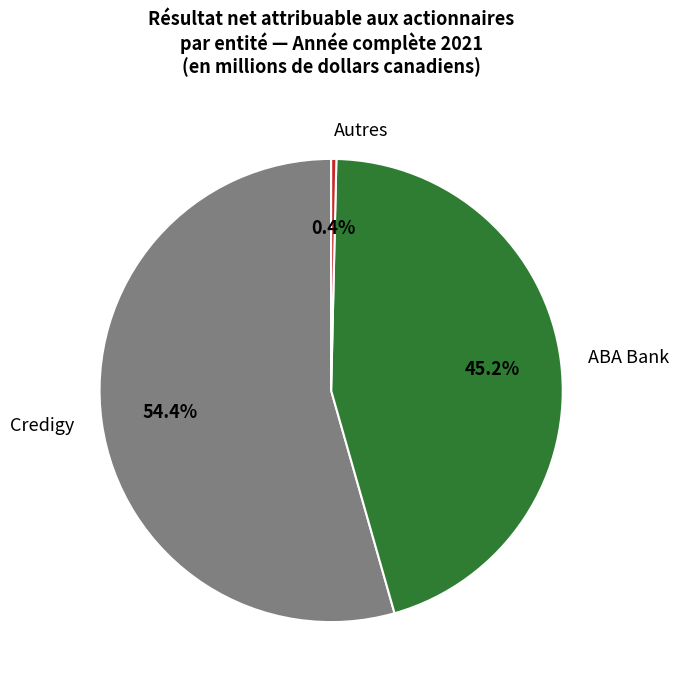

Which has a higher value, Autres or Credigy?

Credigy